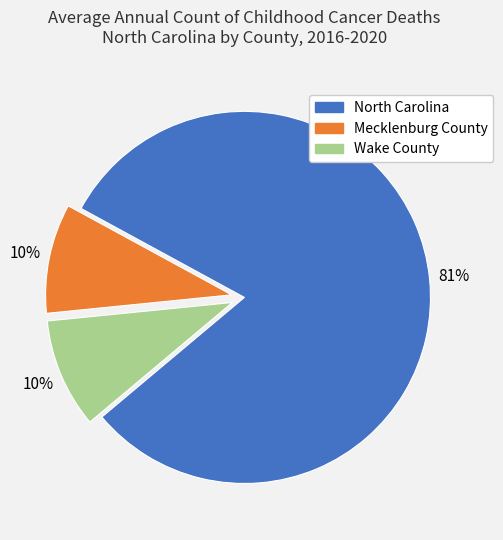

What is the largest slice in the pie chart?

North Carolina